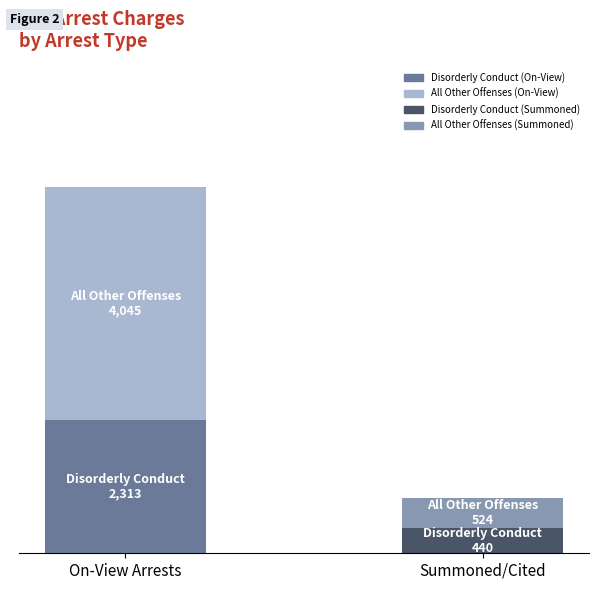

Does the chart contain any negative values?

No